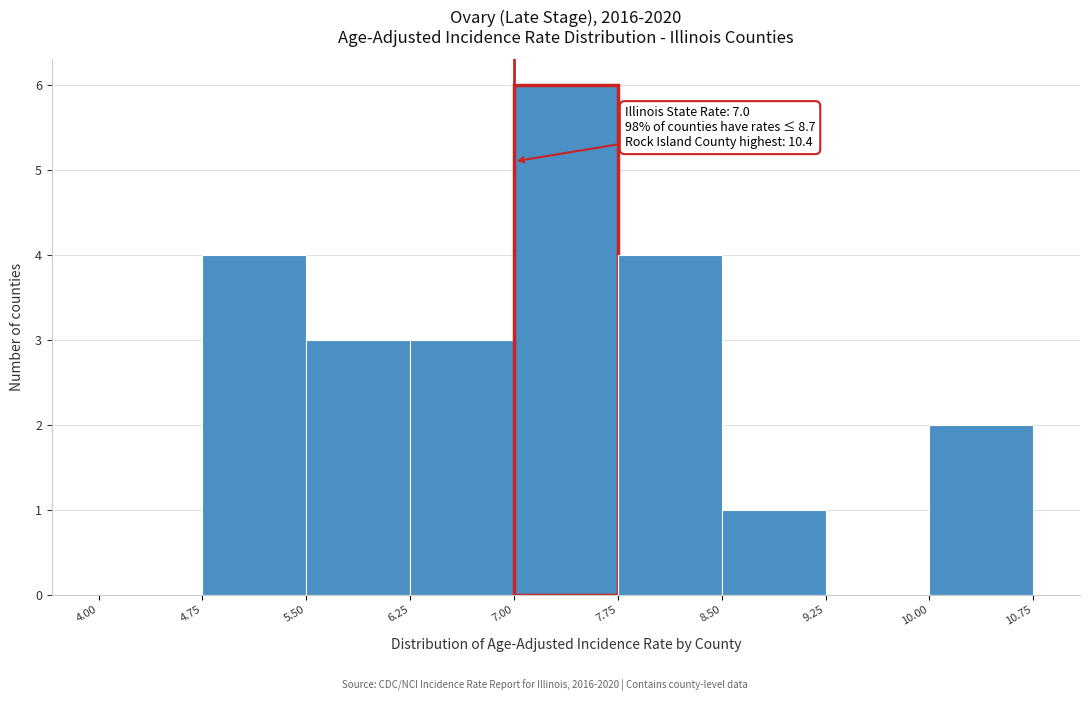

Over which range of the x-axis is the bar tallest?

7.00 to 7.75